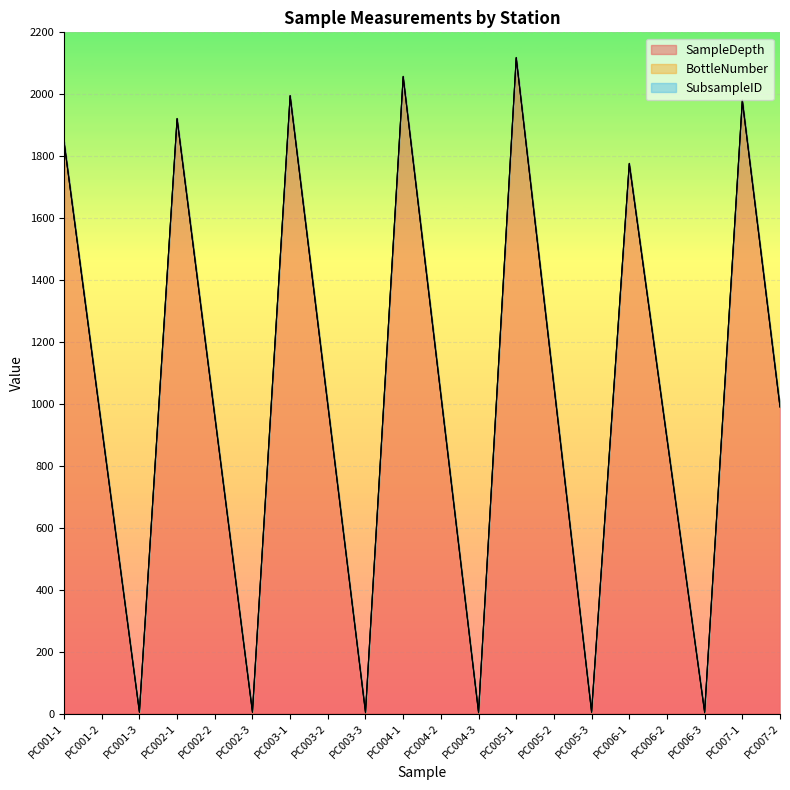

Reading right to left, what are all the values shown in this chart?

SampleDepth: 989	1979	2	887	1775	3	1058	2117	2	1028	2056	2	996	1994	3	960	1920	3	923	1846
BottleNumber: 991	1980	5	889	1776	6	1060	2118	5	1030	2057	5	998	1995	6	962	1921	6	925	1847